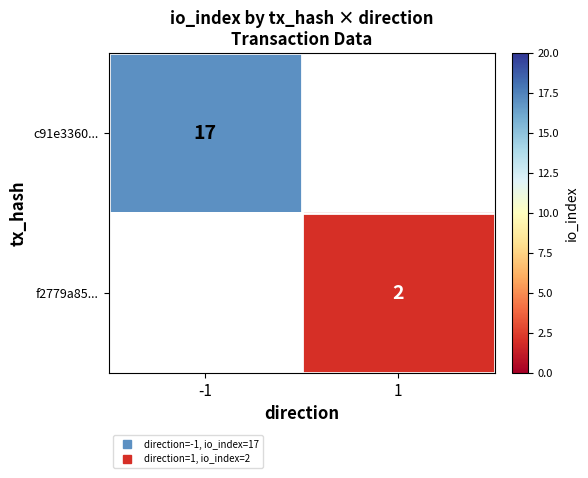

What value does the c91e3360... series have at -1?

17.0